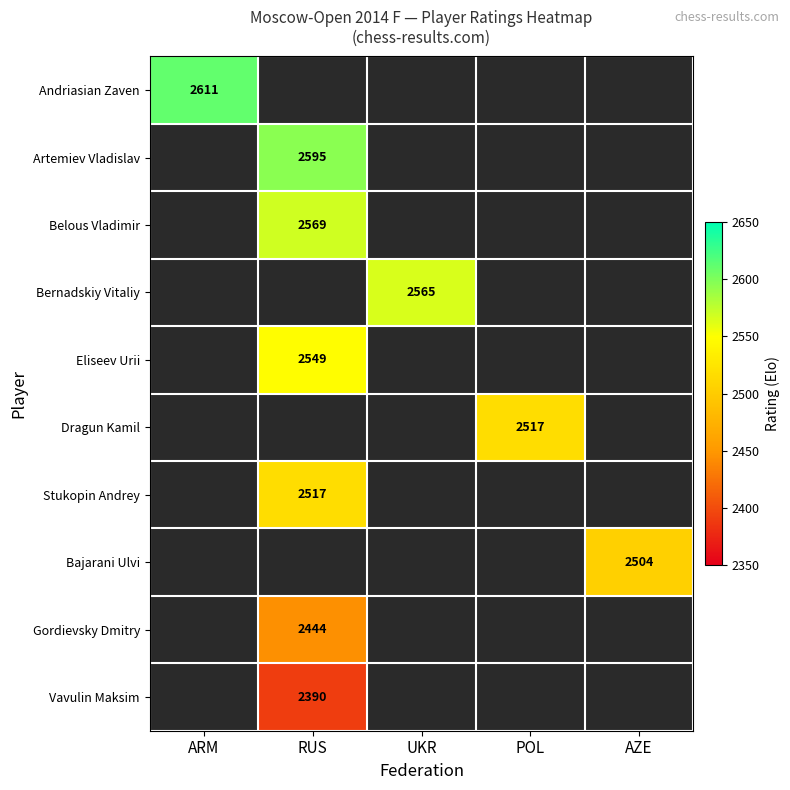

The value of Vavulin Maksim at RUS is 2390. True or false?

True